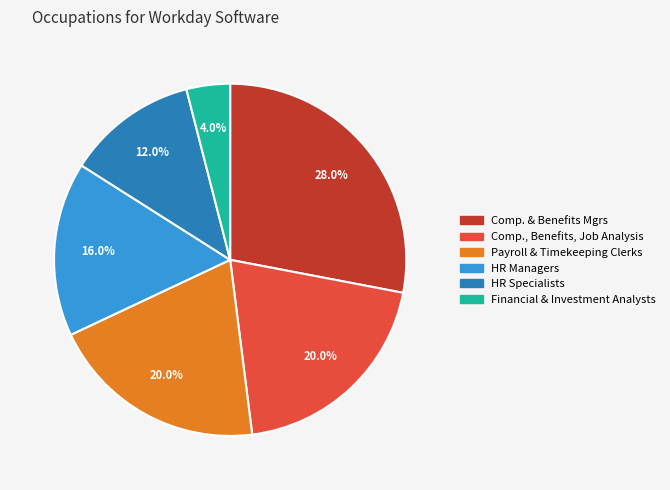

Combined, what portion of the pie is Comp. & Benefits Mgrs and HR Specialists?

40.0%